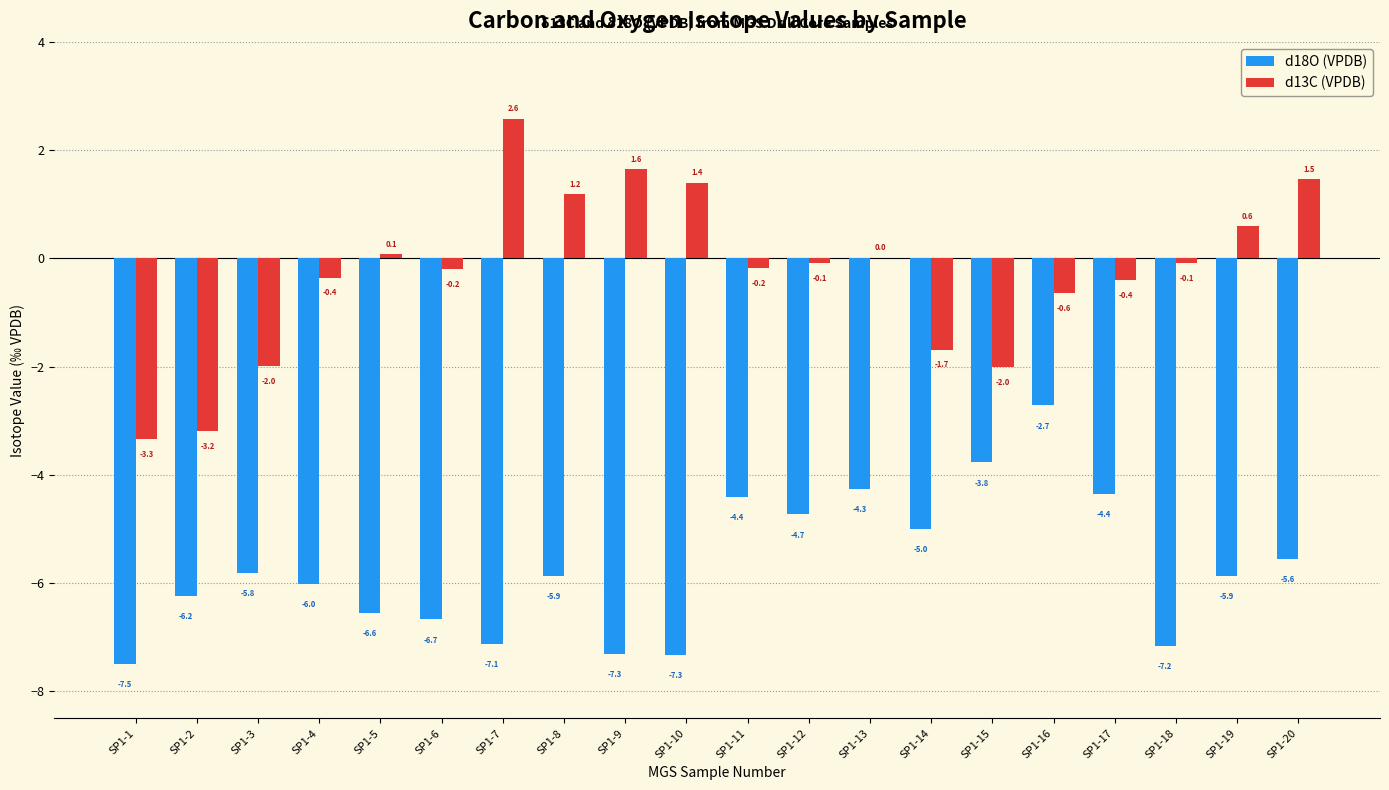

What is the greatest value displayed?

2.6